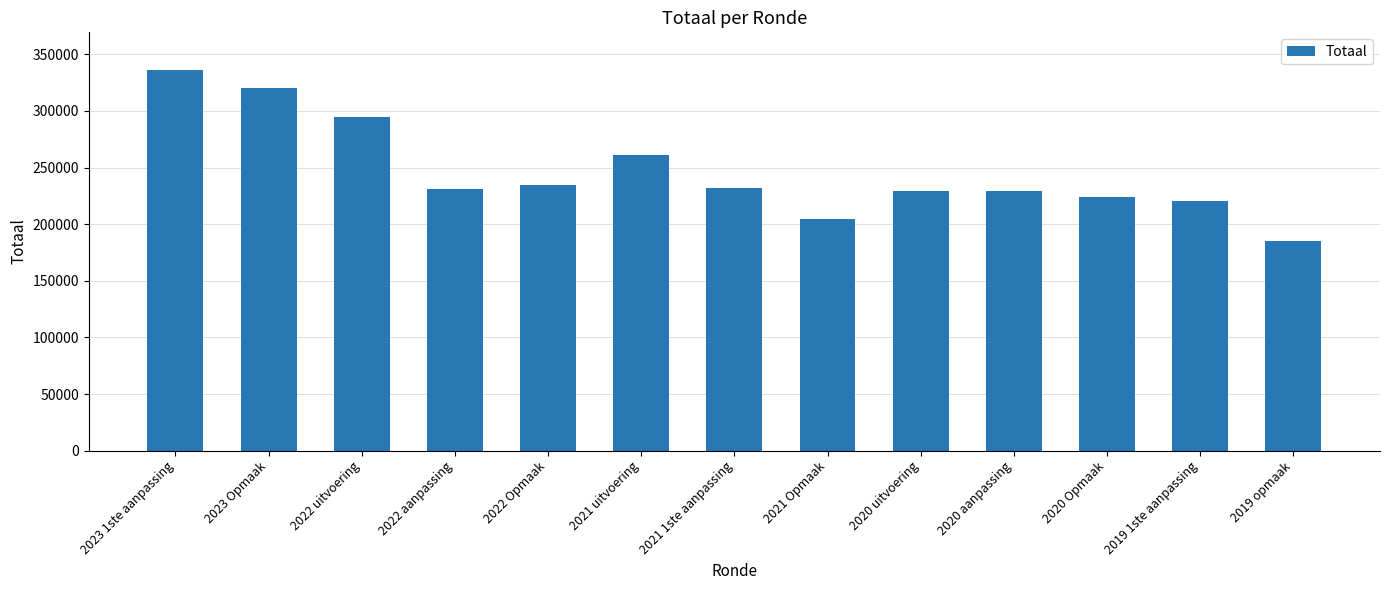

Approximately how many times larger is the value at 2023 1ste aanpassing compared to 2020 aanpassing?

1.5